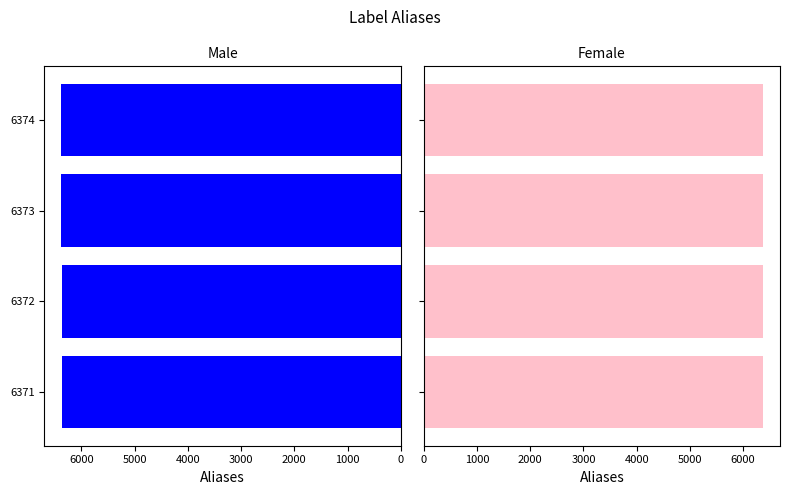

How many categories are shown in the chart?

4